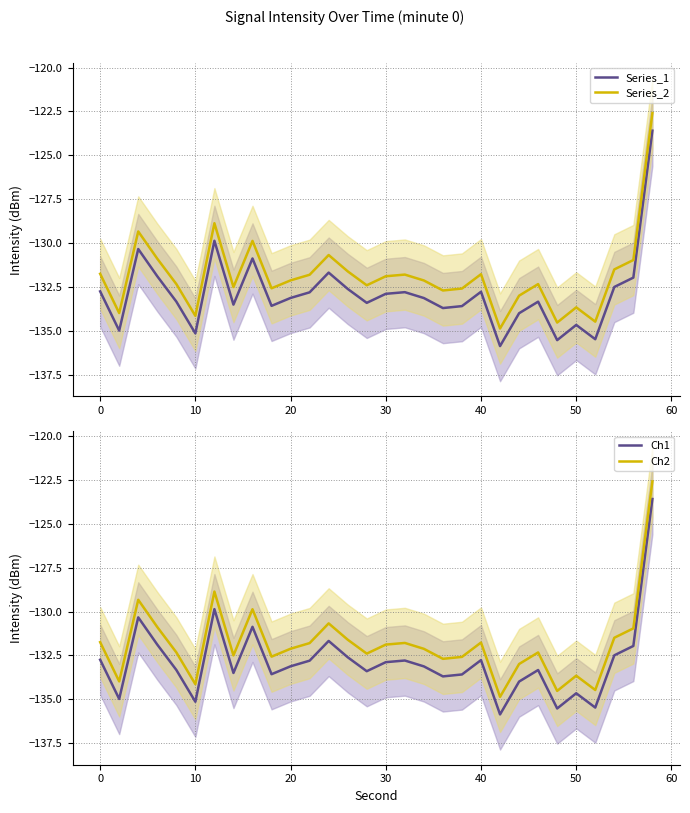

The value of Series_1 at 30 is -219.6. True or false?

False